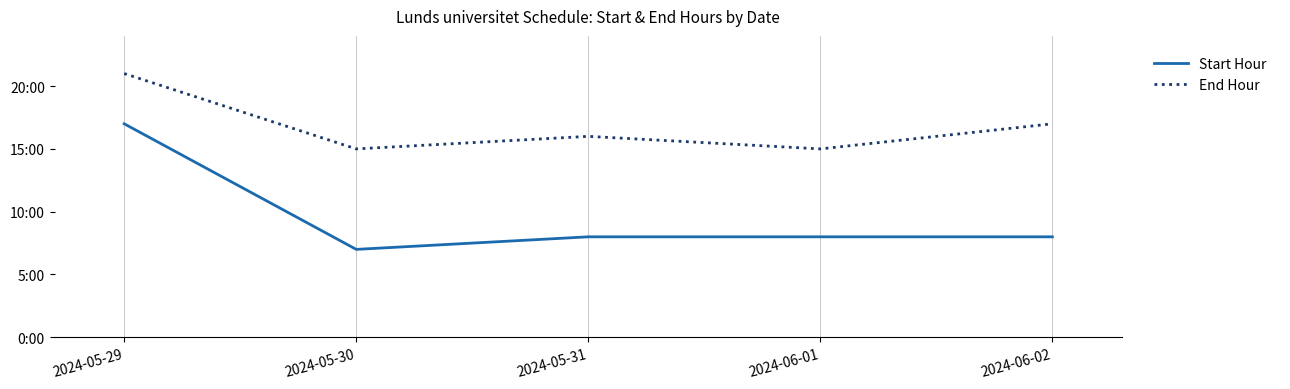

What is the label of the 2nd point from the left?

2024-05-30